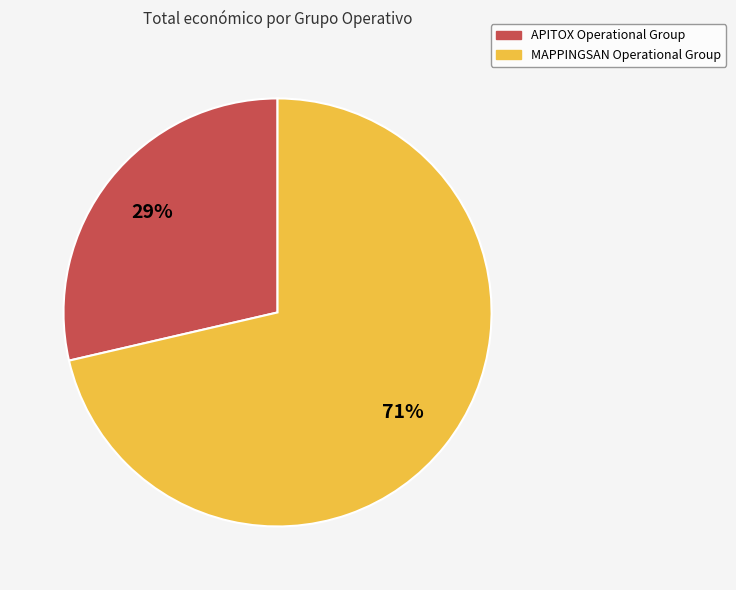

Is there a majority slice in this chart?

Yes